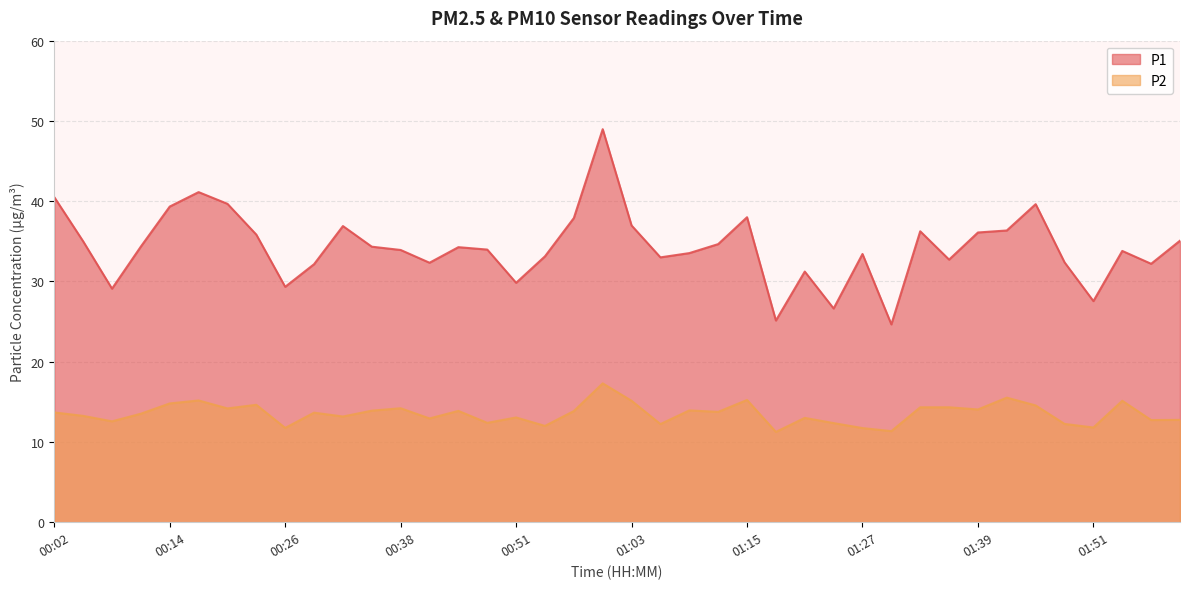

The P1 series shows 21.4 at 02:00. True or false?

False